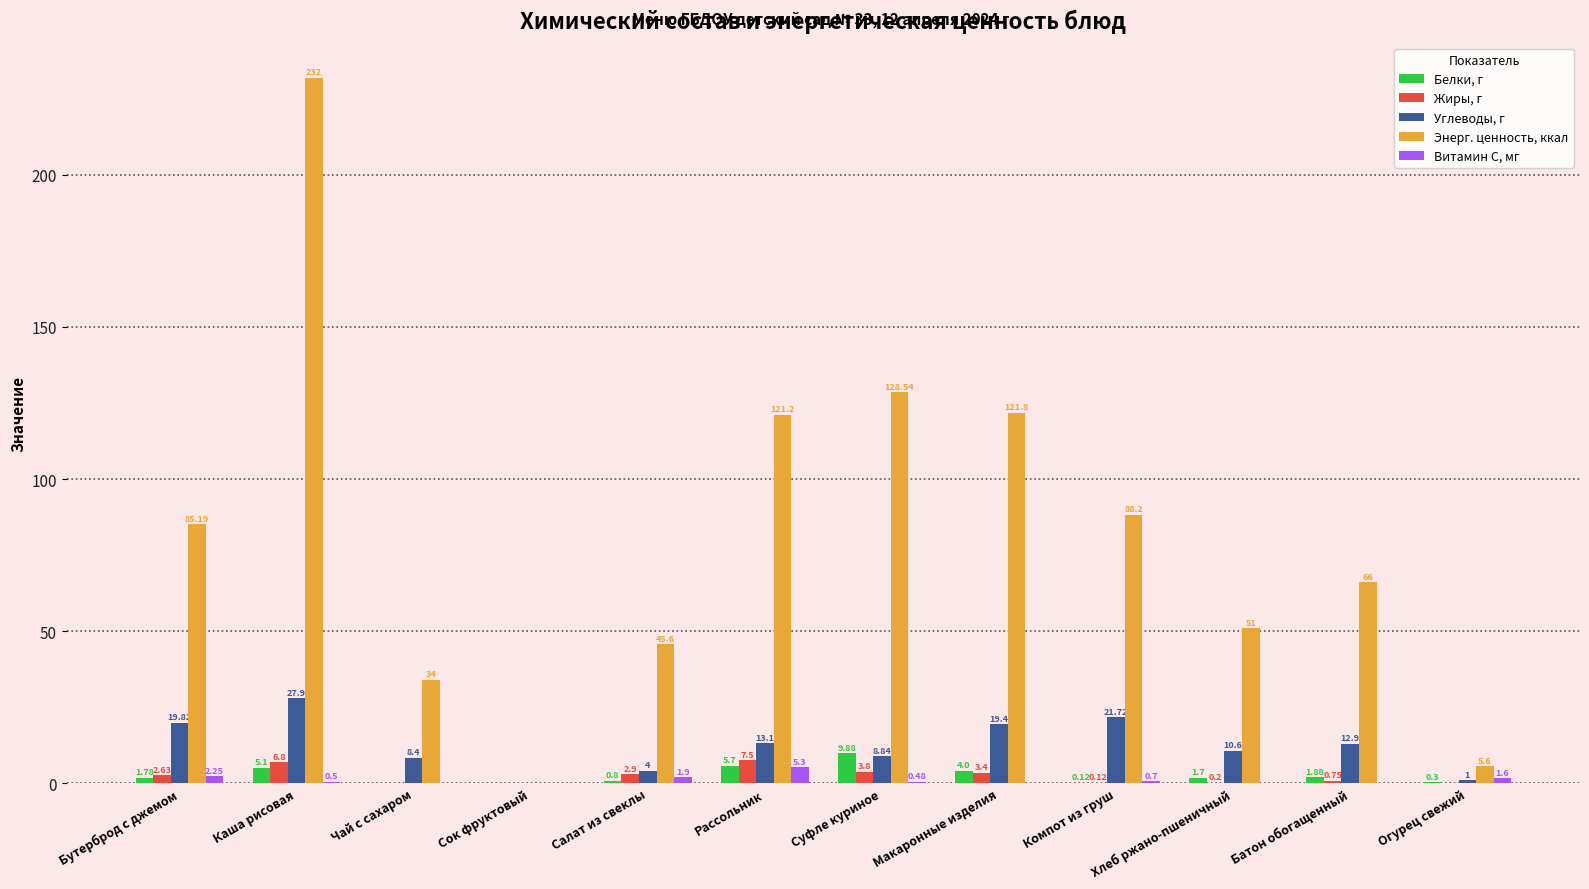

How many data points in Витамин С, мг are above 0?

7